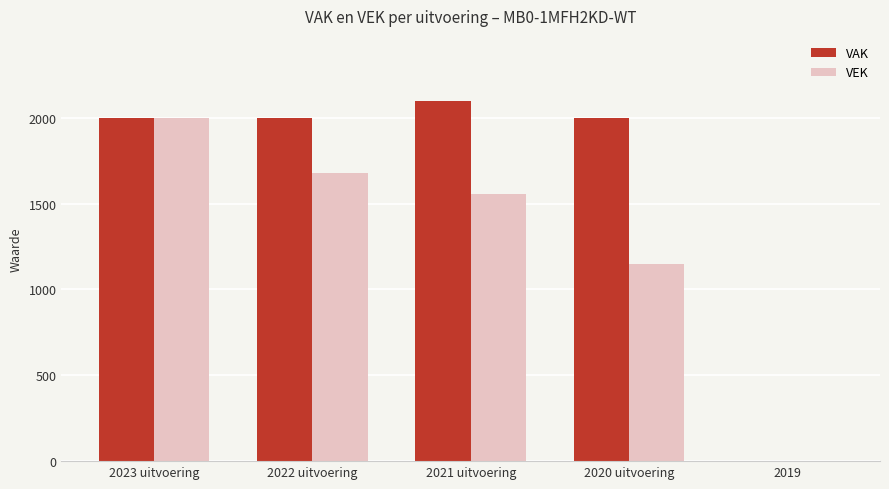

The value of VEK at 2019 is 645. True or false?

False